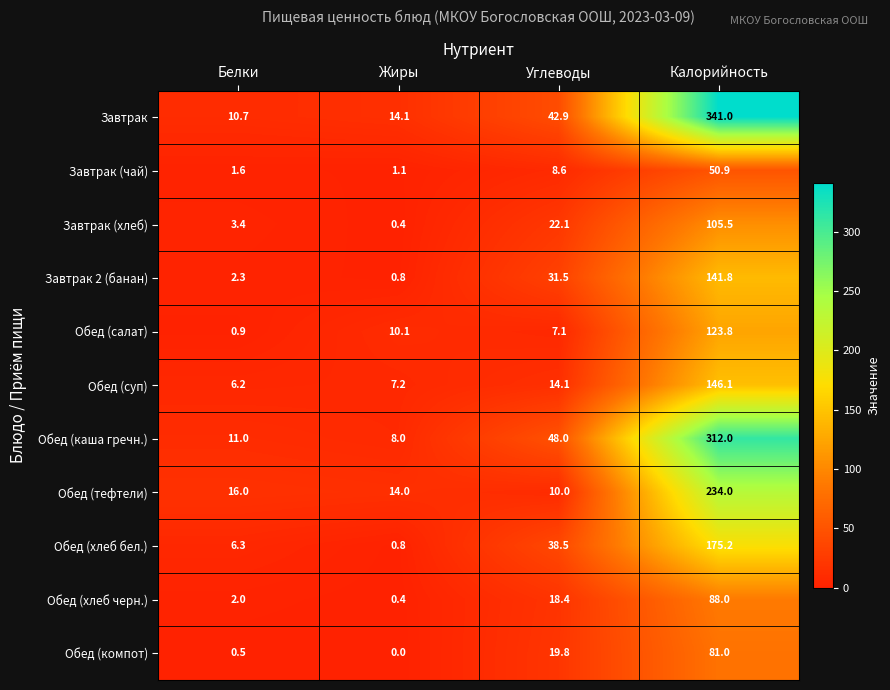

The Обед (салат) series shows 5.7 at Жиры. True or false?

False